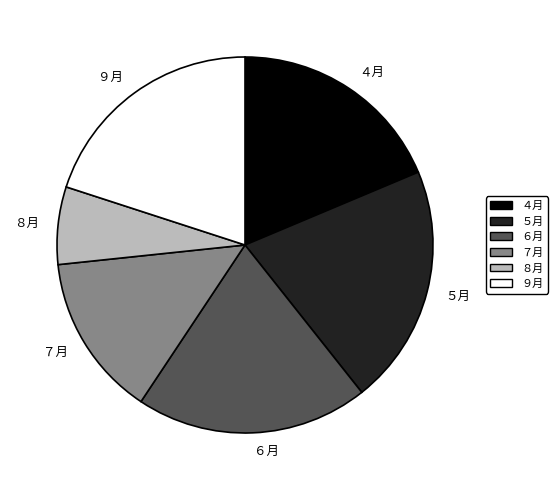

Which category has the biggest portion of the pie?

５月